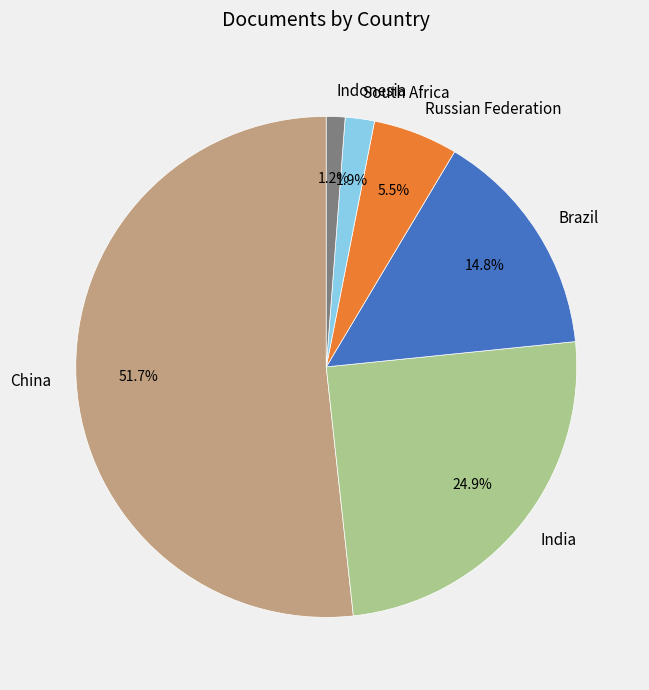

How much of the chart is everything except China?

48.3%